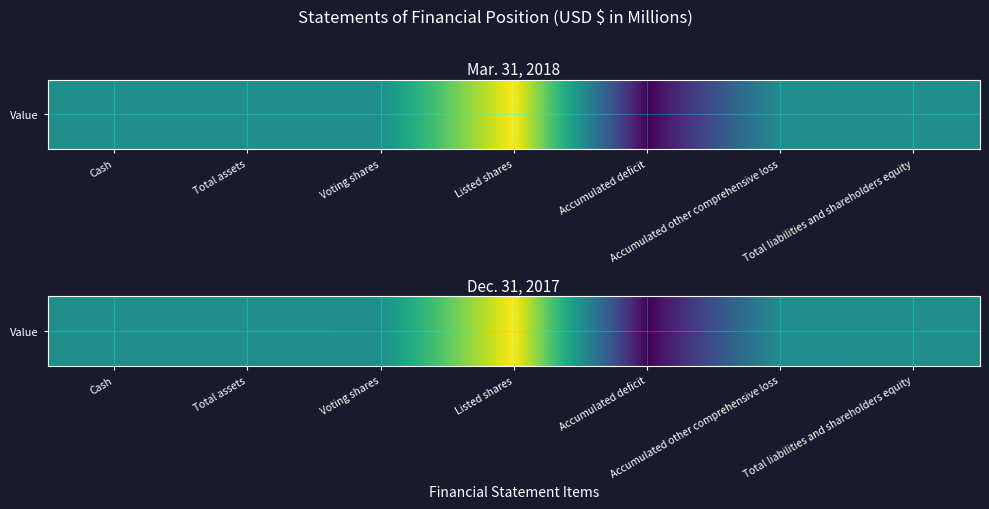

Reading left to right, list all the values displayed in this chart.

1	1	0	1760	-1732	-27	1